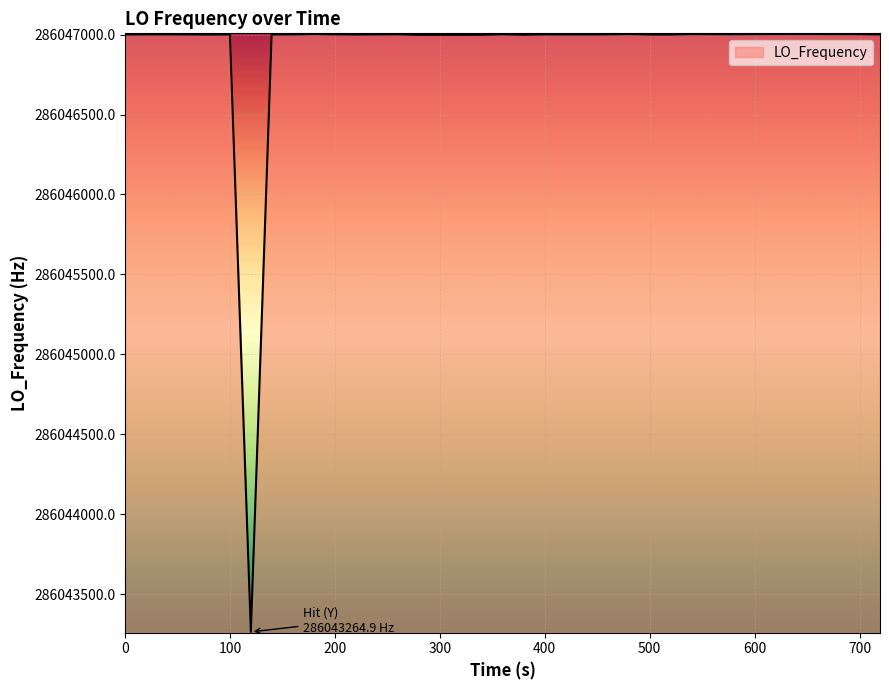

What is the maximum value shown in the chart?

286047002.7